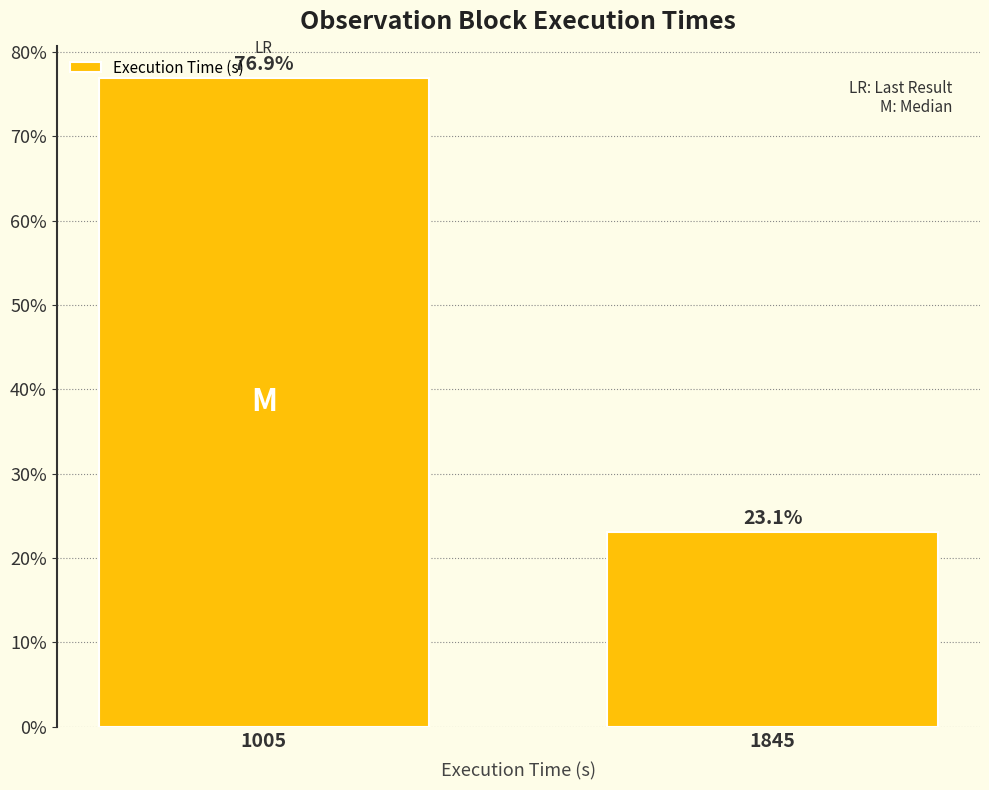

What is the value of the 1st bar from the left?

76.9